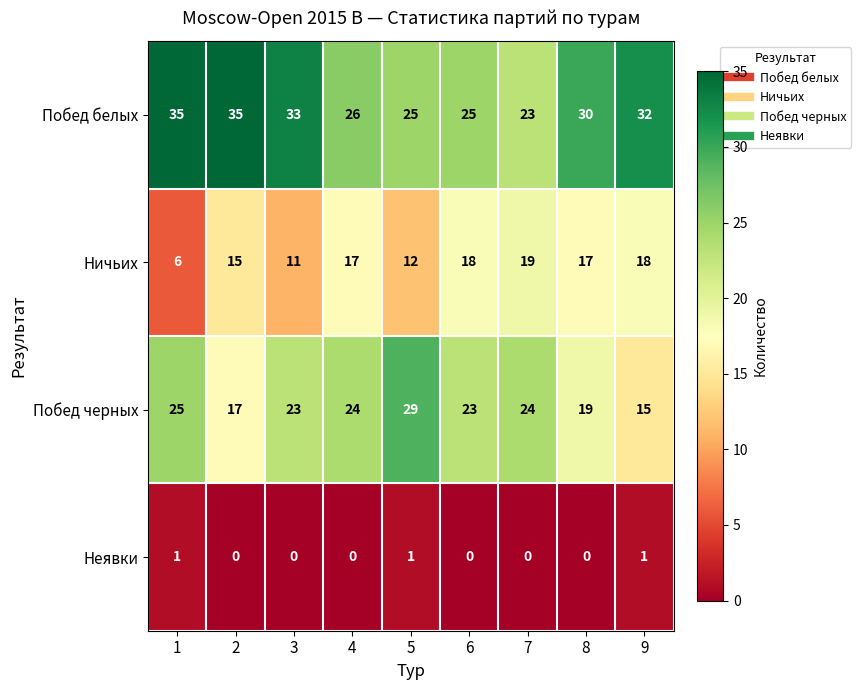

Is the value of Неявки at 3 greater than the value of Побед белых at 8?

No